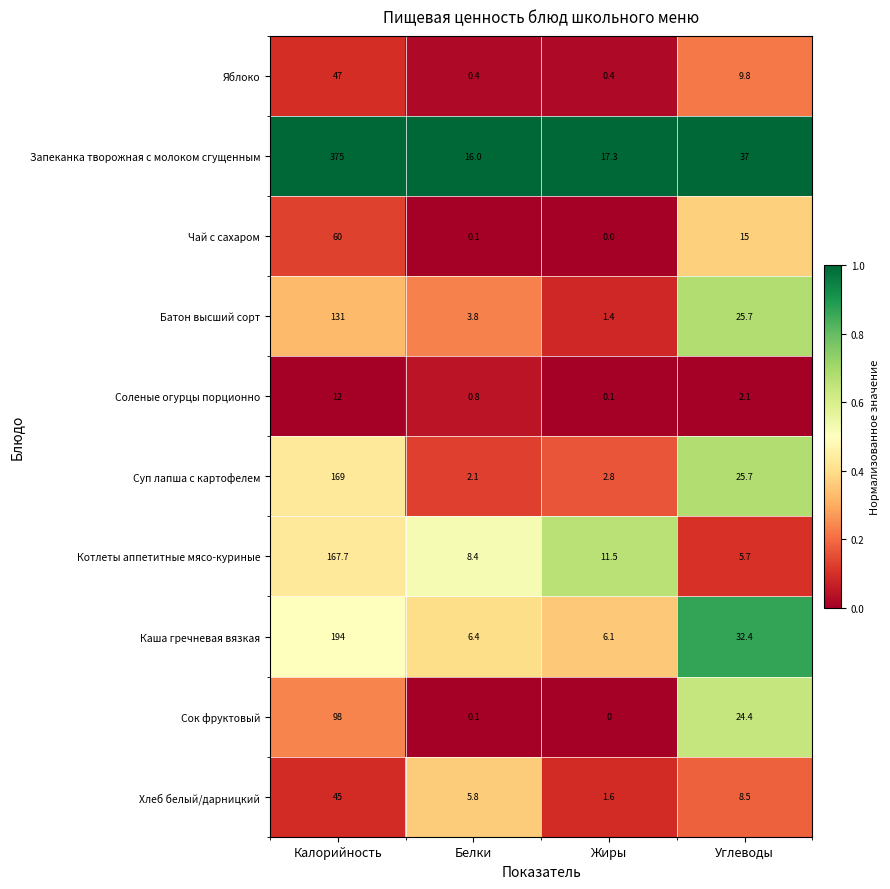

What is the sum of all Яблоко values?

57.6